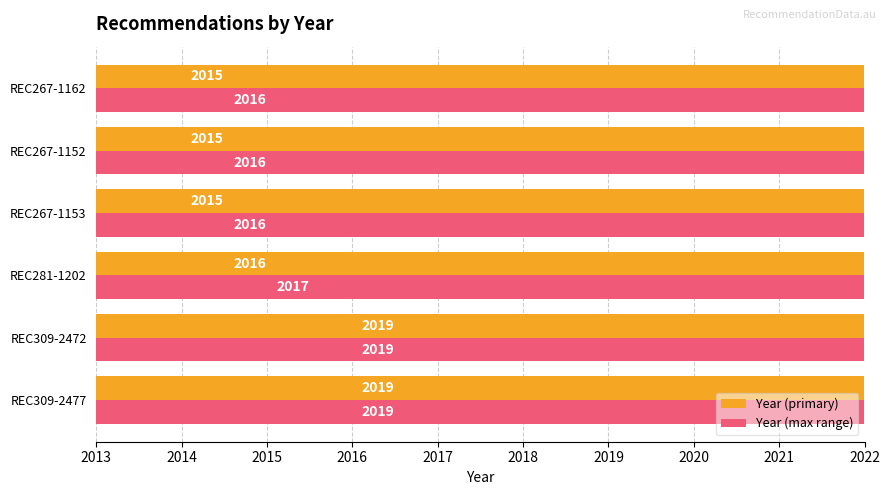

What is the total value across all series at 2016?

4031